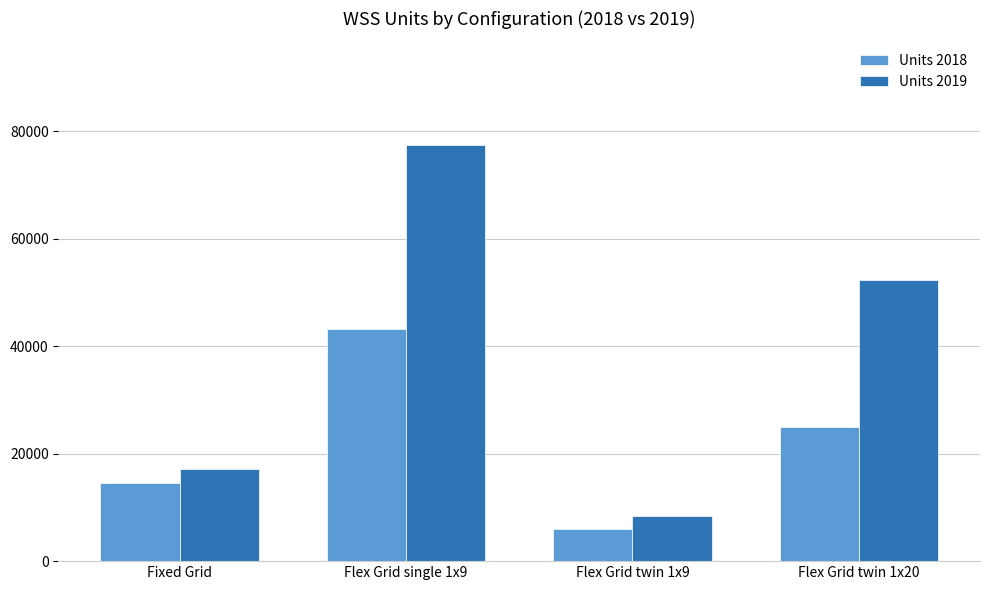

Is it true that Units 2019 equals 25045 at Fixed Grid?

False